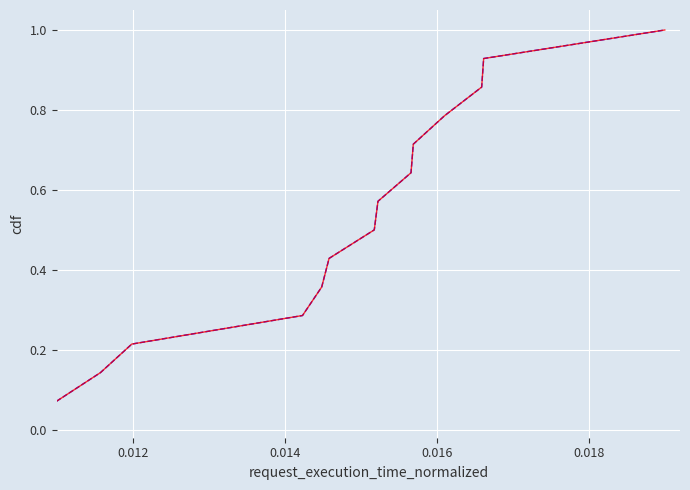

Does the chart have visible grid lines?

Yes